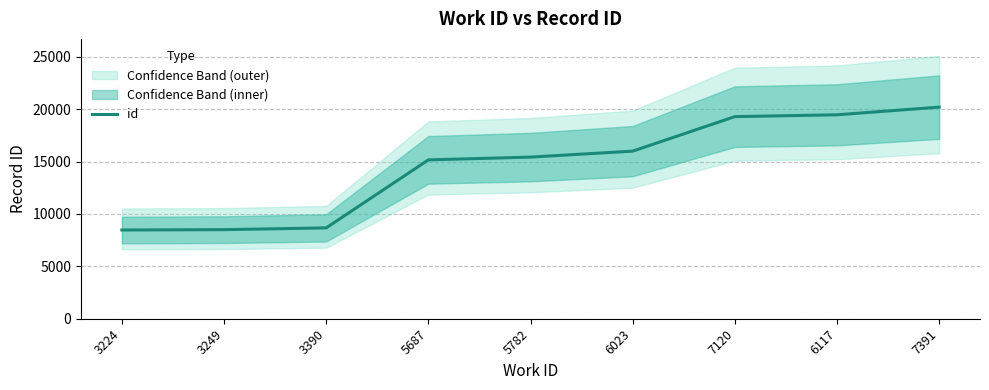

Rank the categories by value from highest to lowest.

7391, 6117, 7120, 6023, 5782, 5687, 3390, 3249, 3224